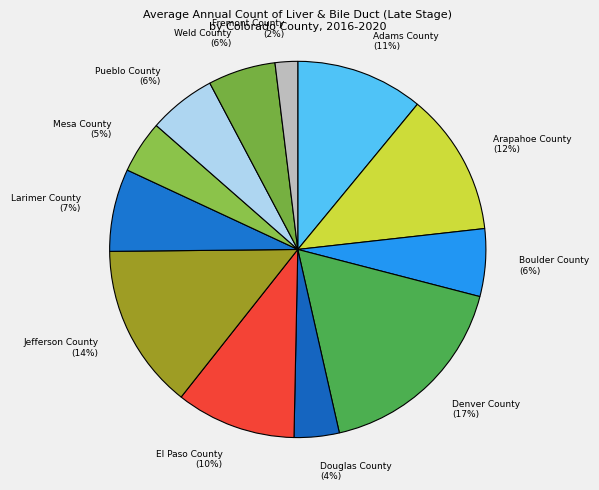

Is there any slice that represents more than half of the pie?

No